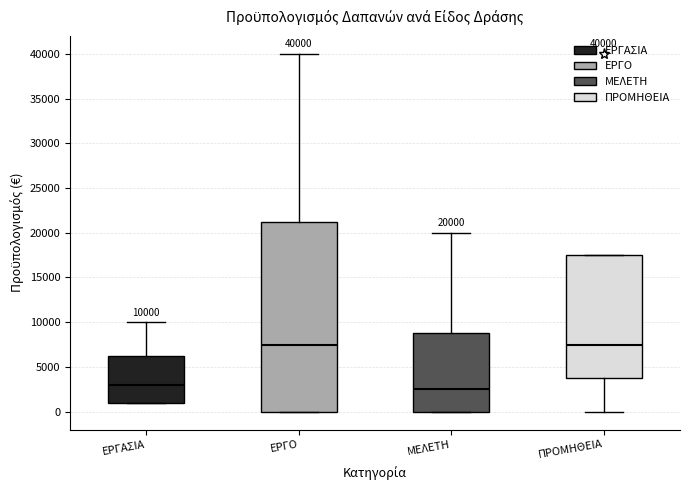

Which box is the tallest, from its lower edge to its upper edge?

ΕΡΓΟ